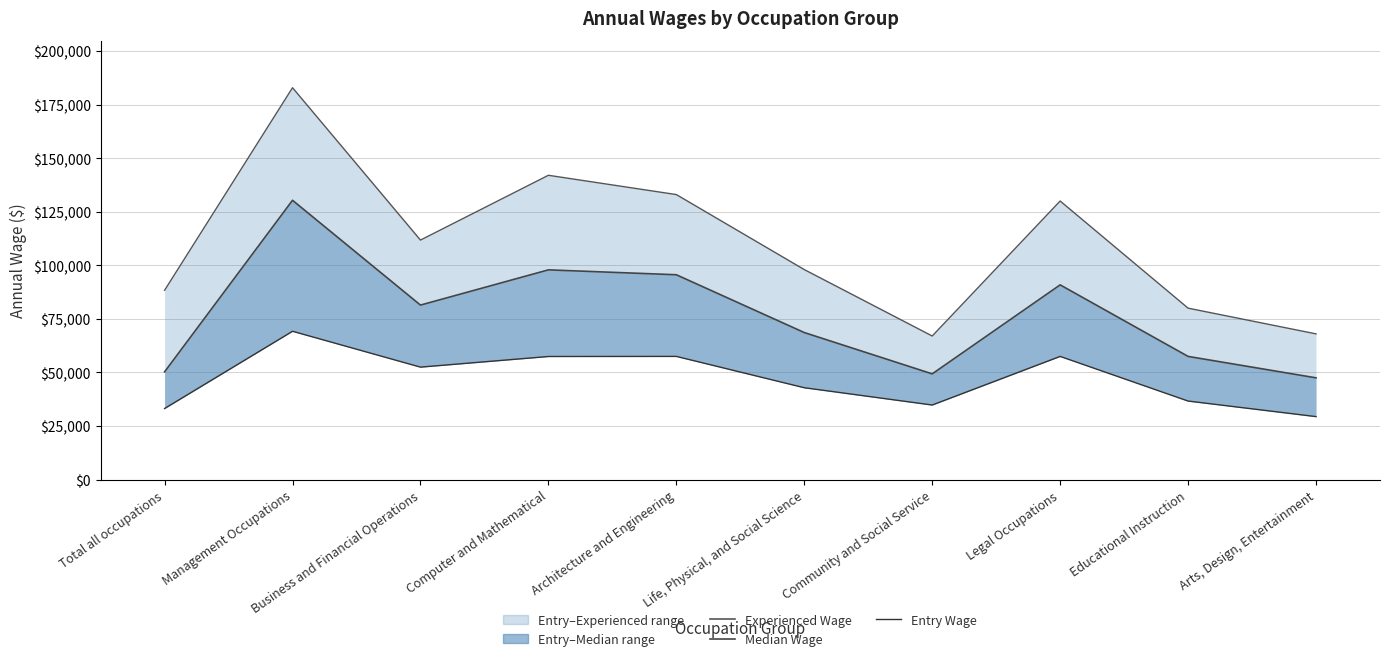

Read the Experienced Wage value at Educational Instruction, to the nearest 10.

80000